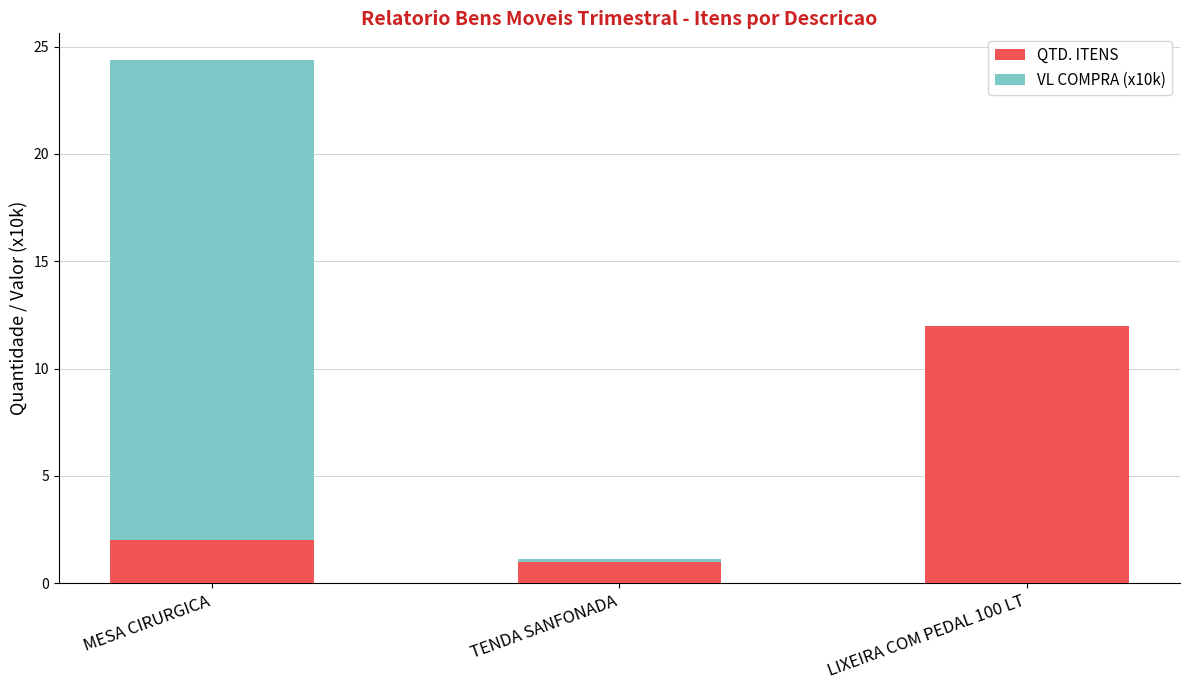

Reading left to right, list the values for the QTD. ITENS series.

MESA CIRURGICA=2.0	TENDA SANFONADA=1.0	LIXEIRA COM PEDAL 100 LT=12.0